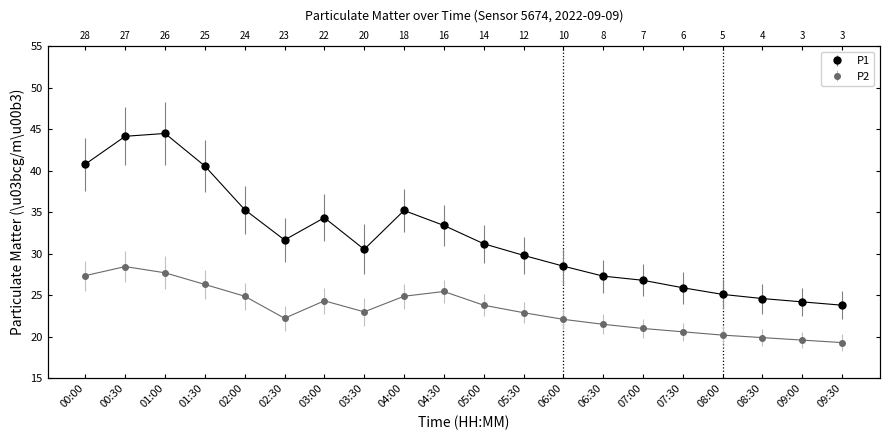

What is the minimum value for P2?

19.3